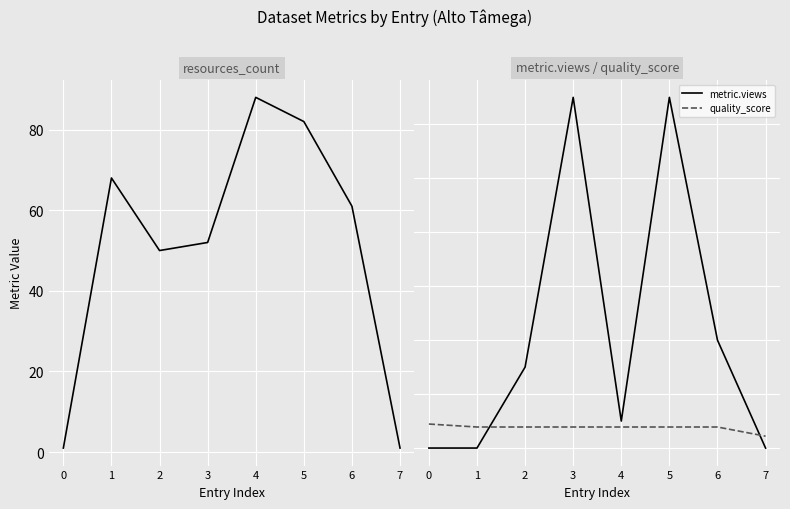

What is the total value across all series at 7?

1.4